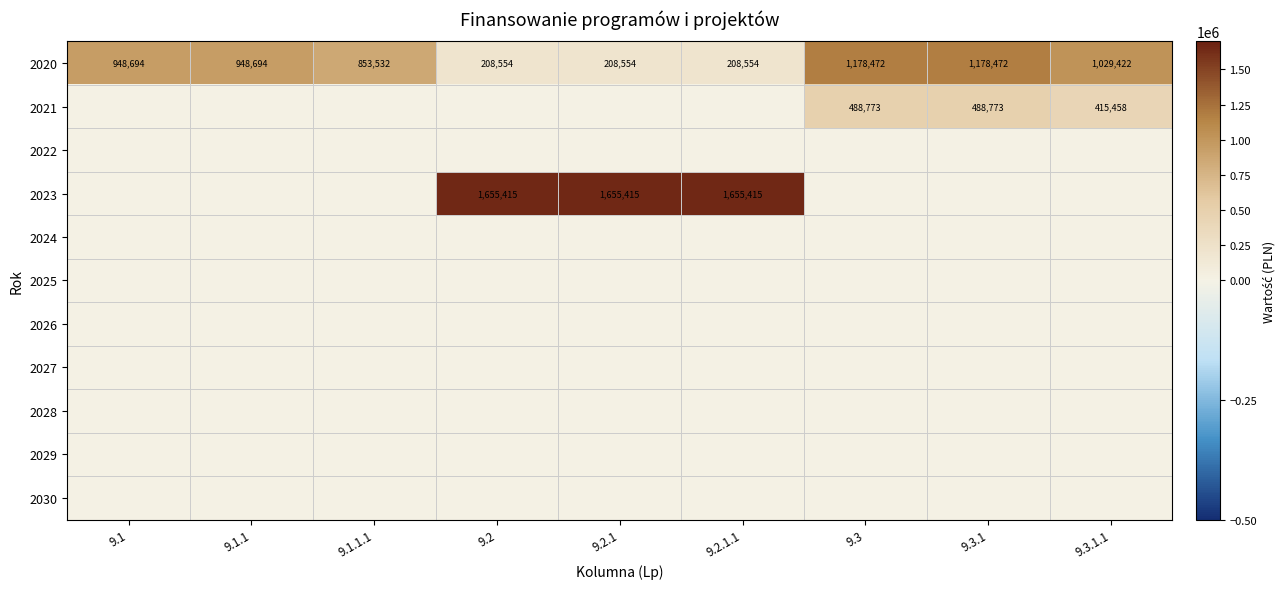

At how many categories does at least one series exceed 1174240?

5